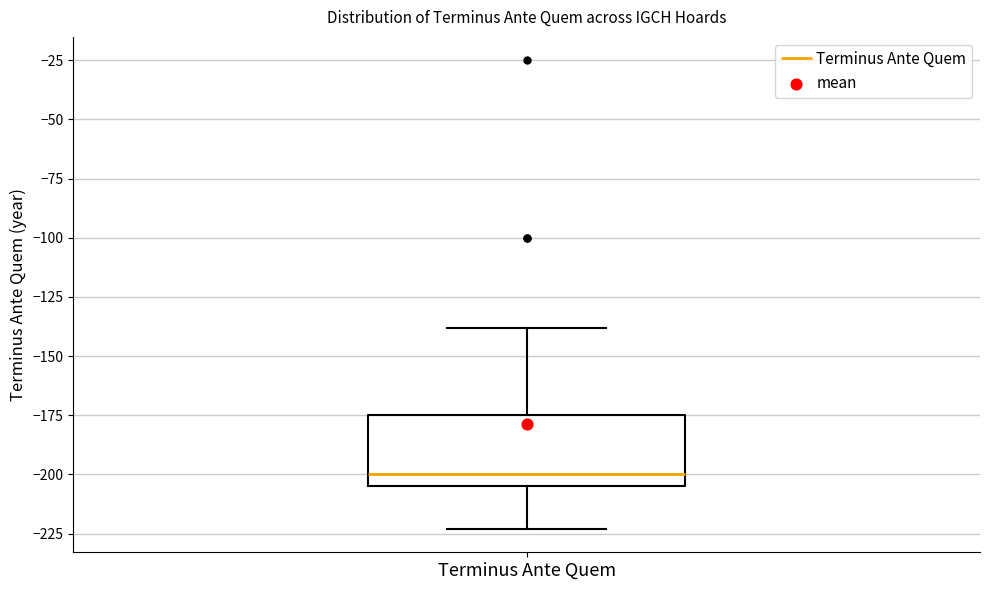

Transcribe this box plot: give where the median line is, the range the box spans, and where the two whiskers end, as read against the y-axis. The values are not printed on the chart, so give them approximately, as read against the axis.

median -200, box -205 to -175, whiskers -225 to -140